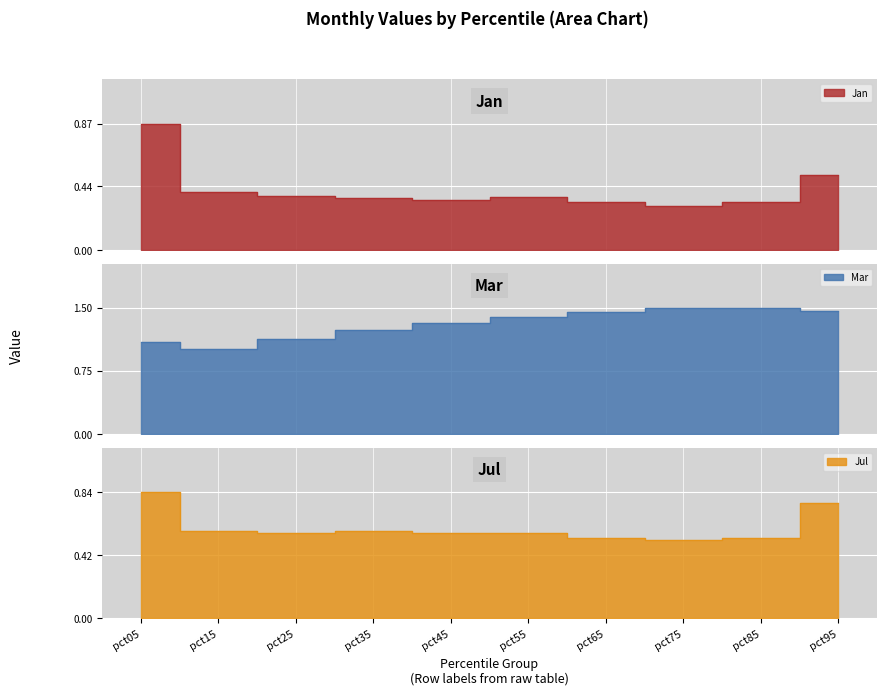

At pct65, list the series in order from smallest to largest.

Jan, Jul, Mar